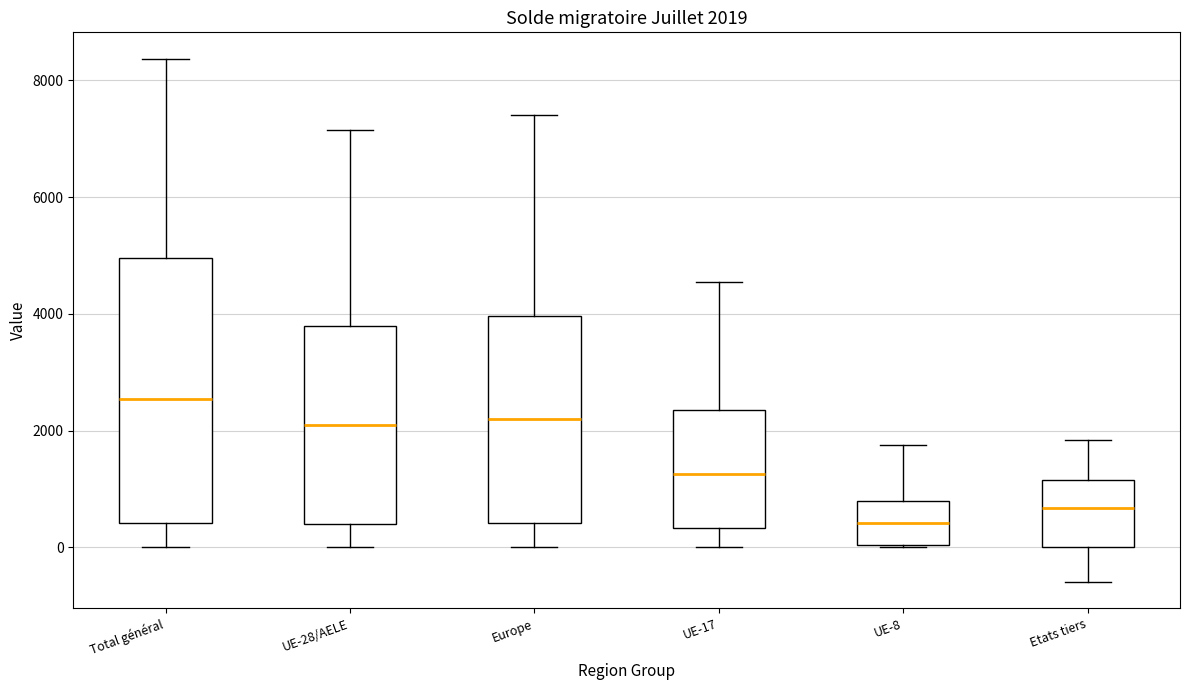

Which box is the tallest, from its lower edge to its upper edge?

Total général